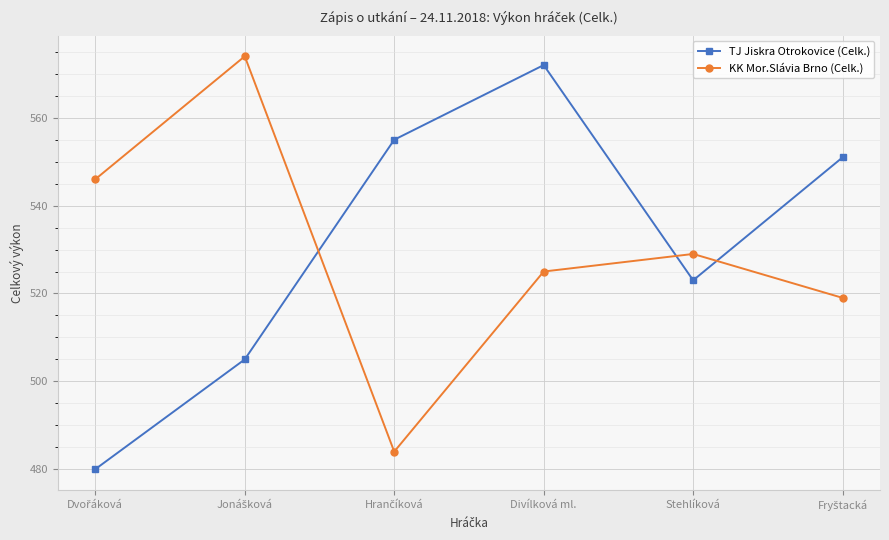

Reading right to left, extract all data points from this chart.

TJ Jiskra Otrokovice (Celk.): 551	523	572	555	505	480
KK Mor.Slávia Brno (Celk.): 519	529	525	484	574	546